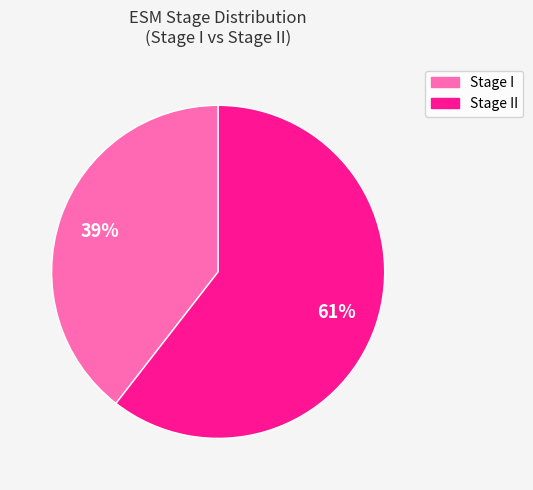

How many segments does this pie chart have?

2